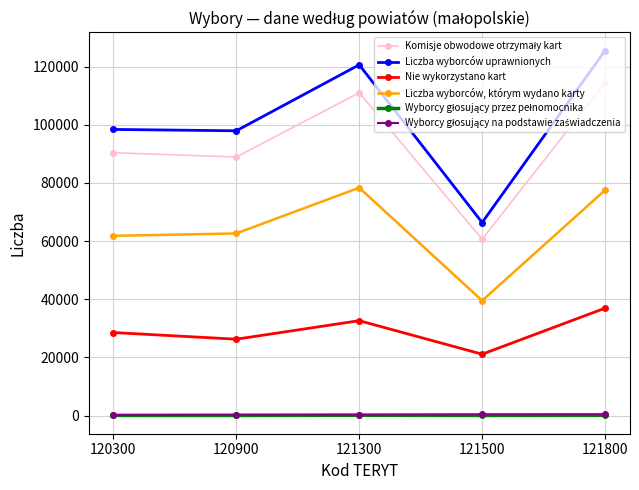

True or false: Liczba wyborców, którym wydano karty has a value of 62650 at 120900.

True